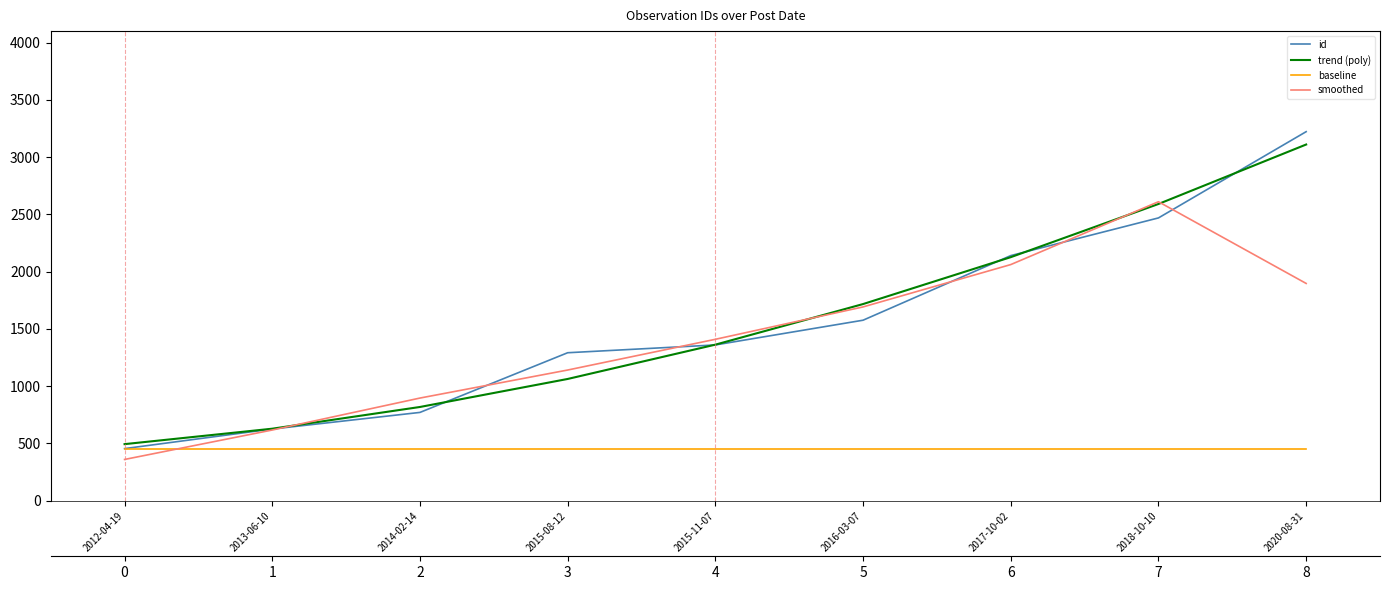

Where does the smoothed series first go above 1409?

2015-11-07